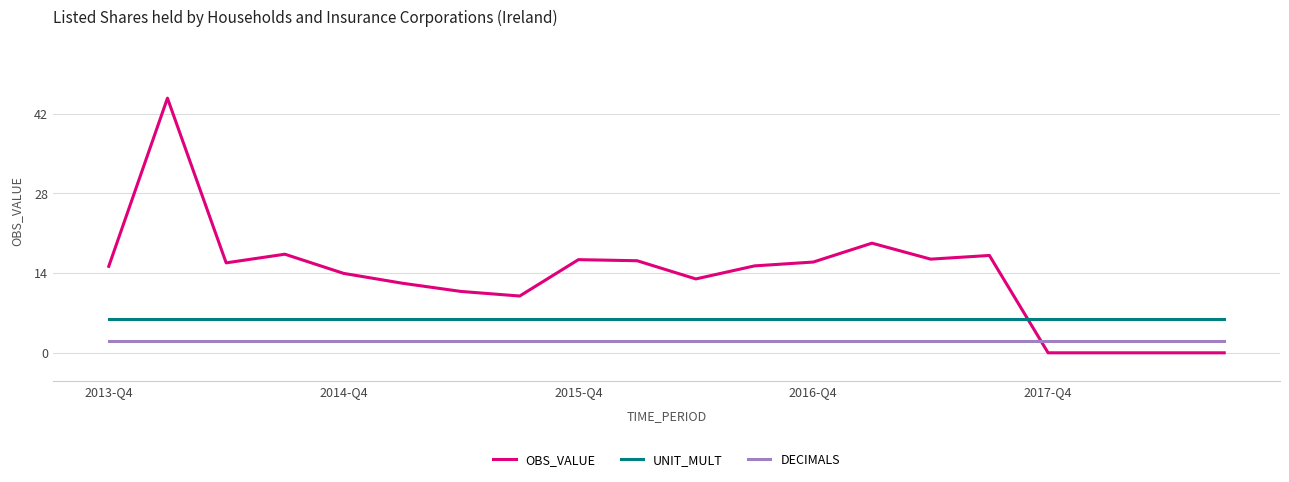

Which series has the largest total across all categories?

OBS_VALUE